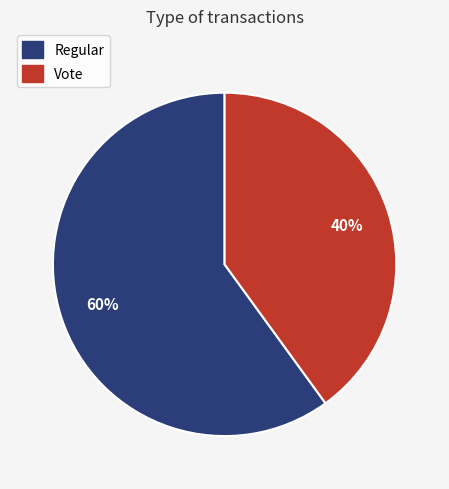

Does any single category account for the majority?

Yes